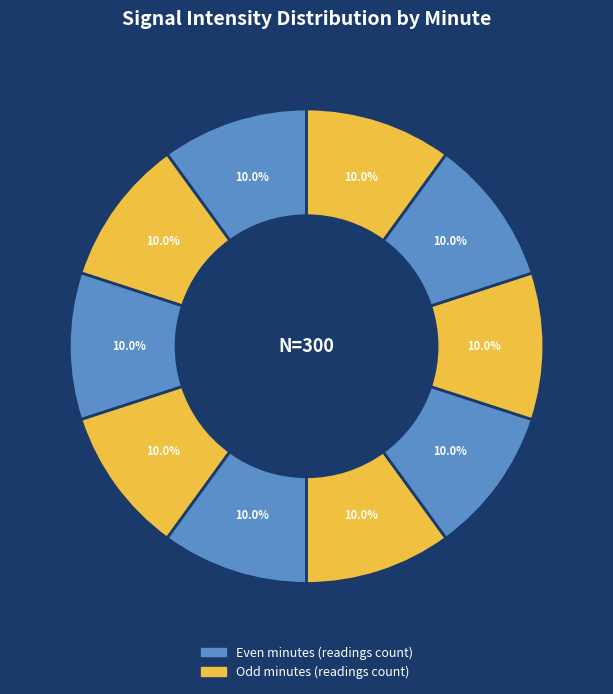

How many segments does this pie chart have?

10